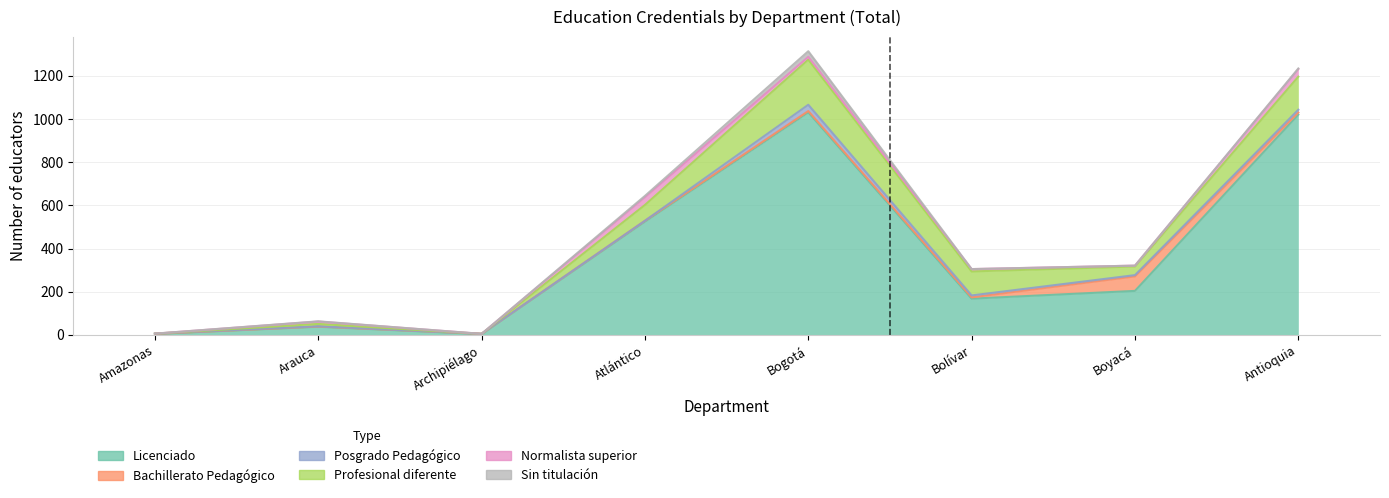

Reading left to right, list all the values displayed in this chart.

Licenciado: 5	38	4	525	1031	168	204	1020
Bachillerato Pedagógico: 0	1	1	4	6	6	67	10
Posgrado Pedagógico: 1	1	0	0	29	9	6	13
Profesional diferente: 0	11	0	73	209	111	40	153
Normalista superior: 0	11	0	36	13	11	4	35
Sin titulación: 0	1	0	6	26	0	0	3